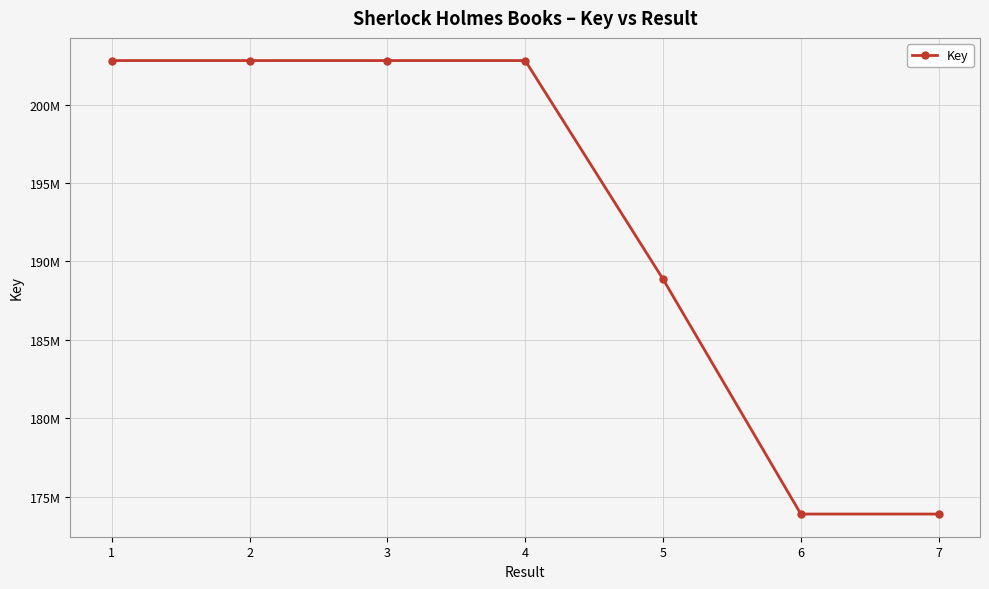

Is this an area chart (filled region under the line)?

No